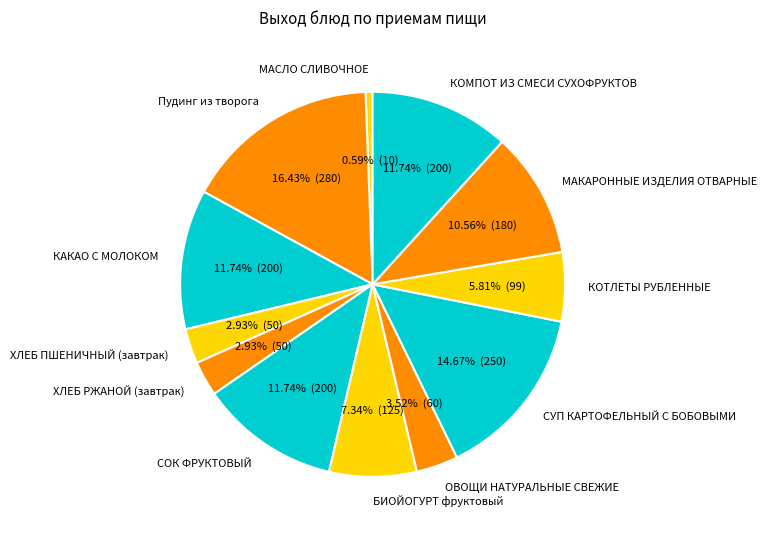

Which slice is the largest?

Пудинг из творога